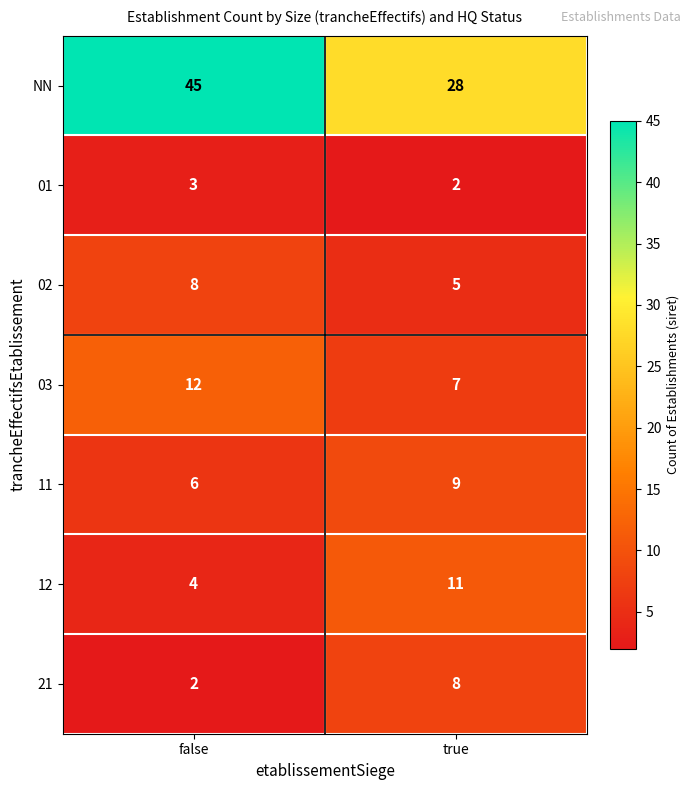

What is the maximum value shown in the chart?

45